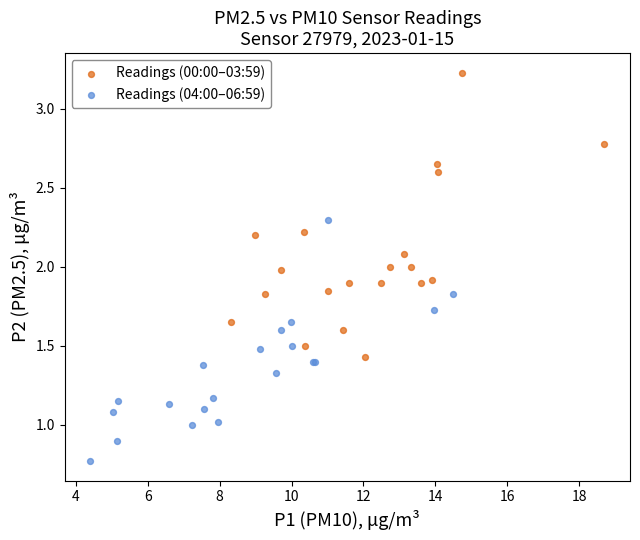

Which series contains the lowest Y value?

Readings (04:00–06:59)